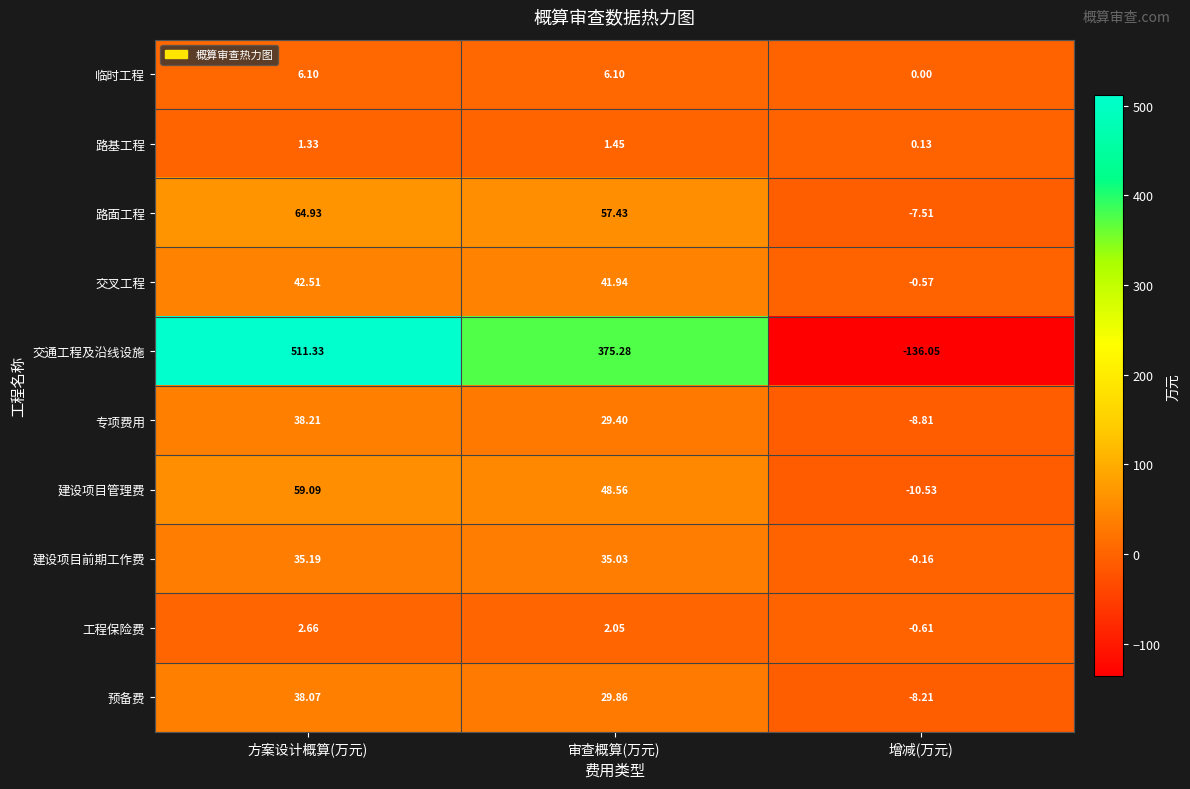

At which category does the chart reach its minimum across all series?

增减(万元)